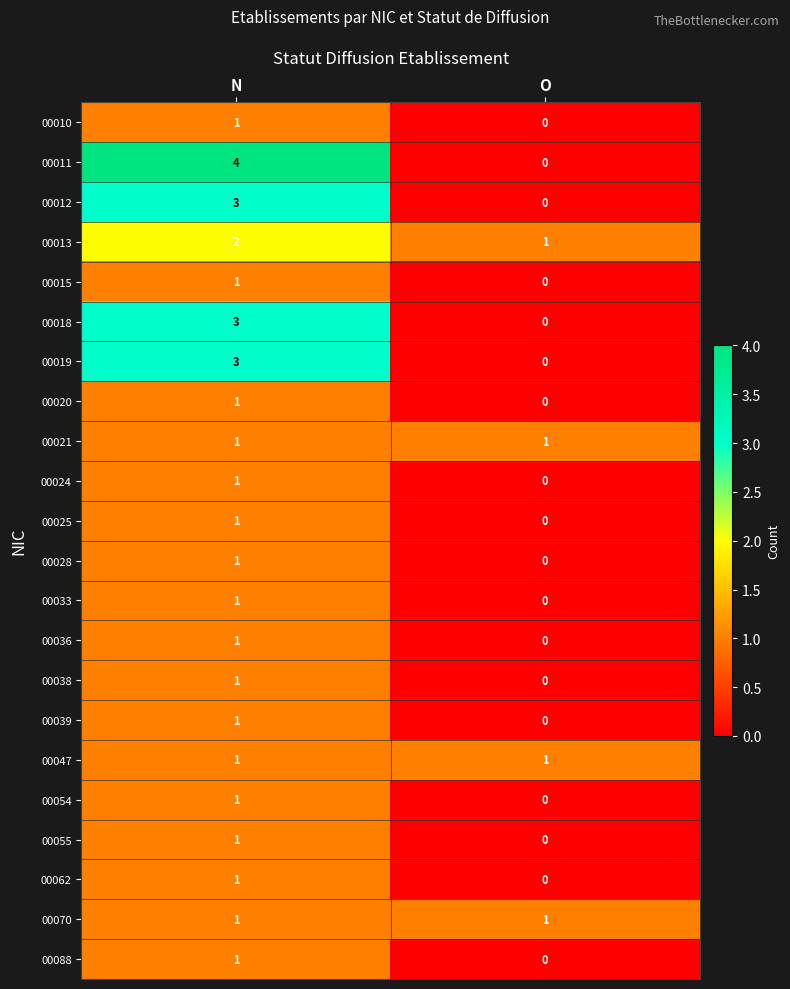

Which category has the highest value in the 00018 series?

N